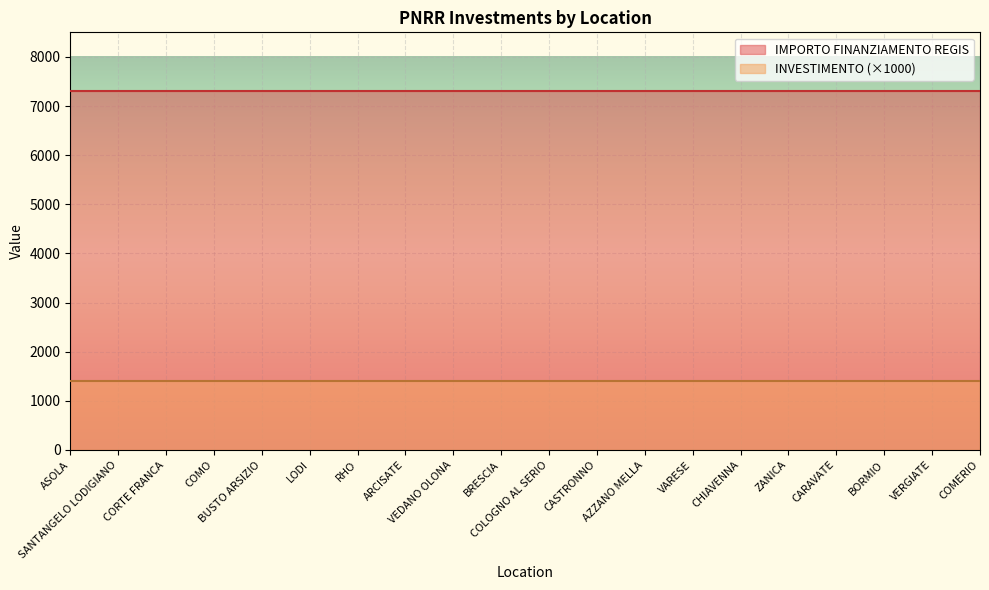

True or false: INVESTIMENTO and IMPORTO FINANZIAMENTO REGIS cross at least once.

False